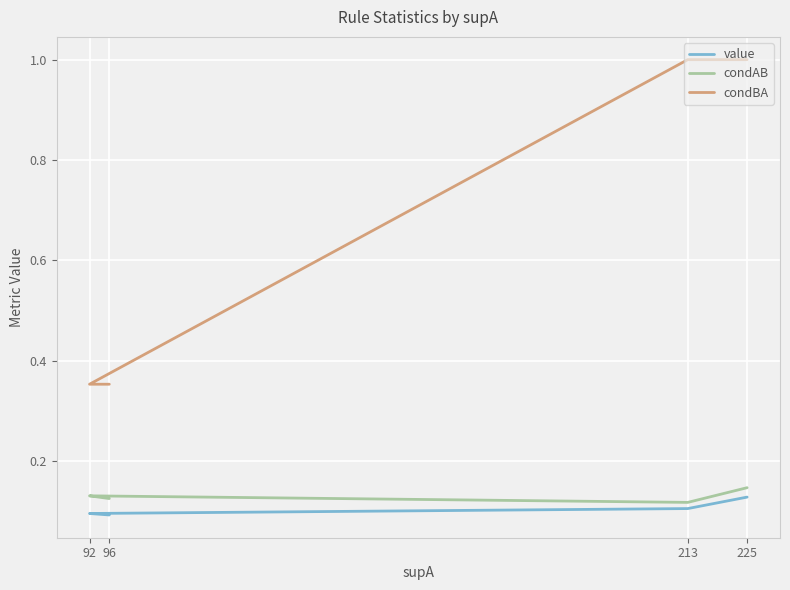

Is the value of condAB at 96 greater than the value of value at 225?

No